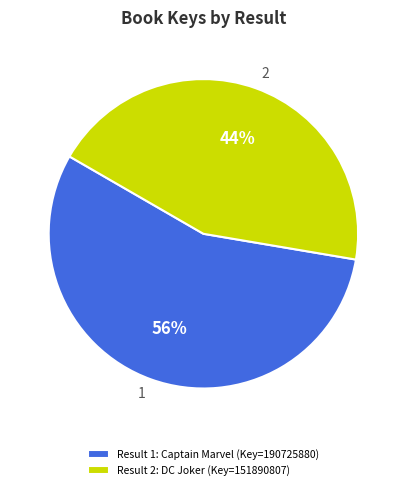

The 1 slice represents 63% of the pie. True or false?

False